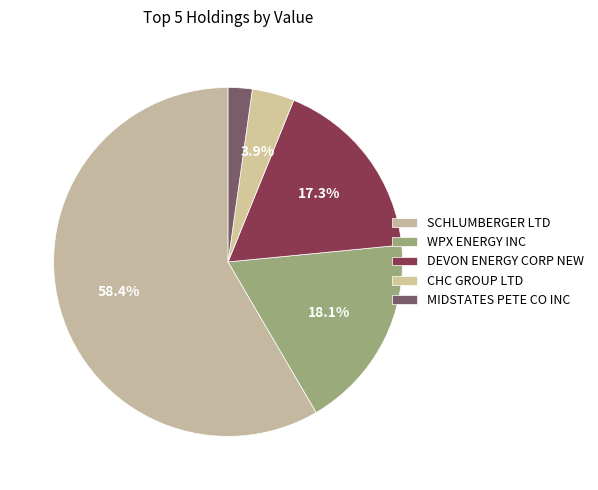

What percentage do SCHLUMBERGER LTD and DEVON ENERGY CORP NEW together represent?

75.7%